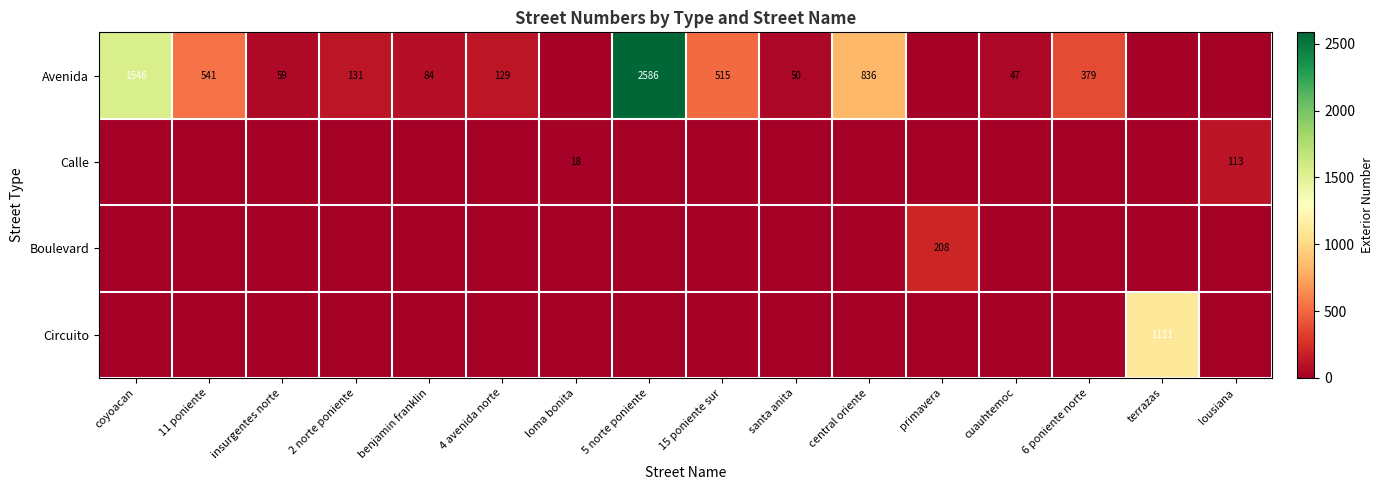

Which series has the widest spread of values?

Avenida